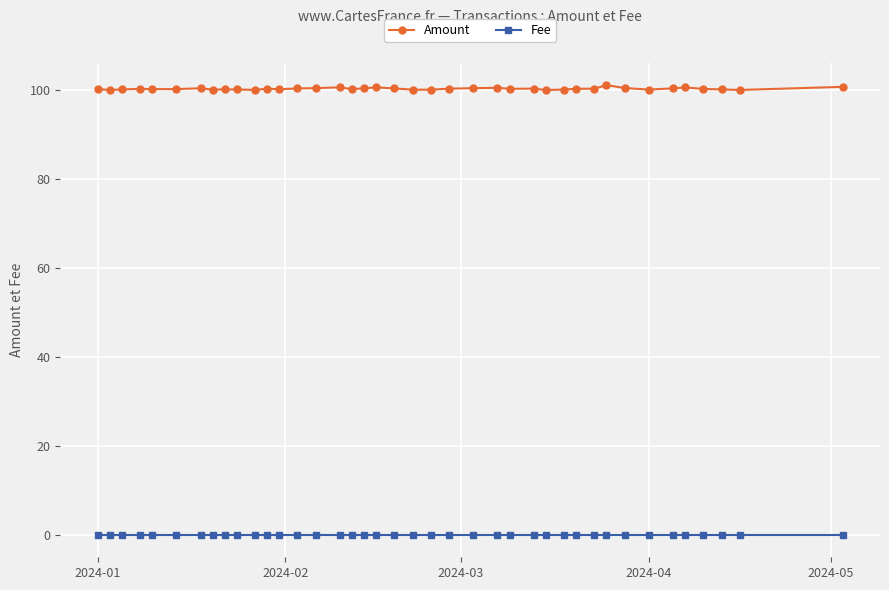

What is the maximum value shown in the chart?

101.1